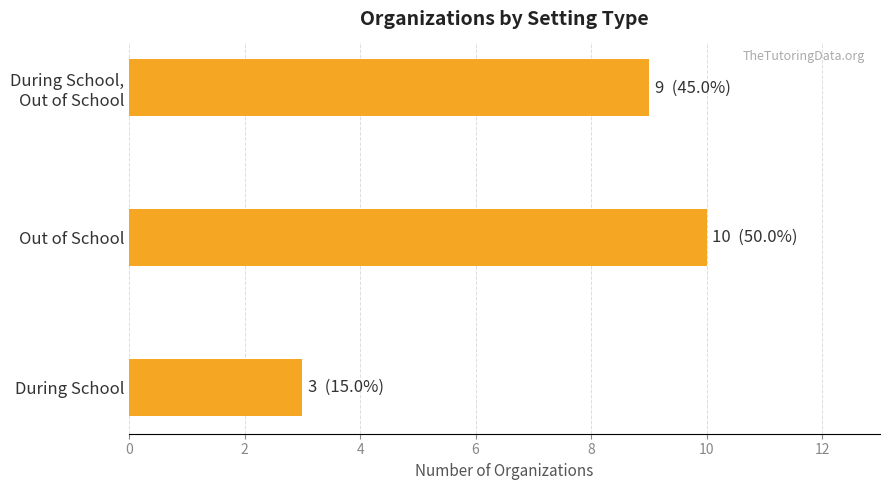

What is the approximate value at Out of School?

10